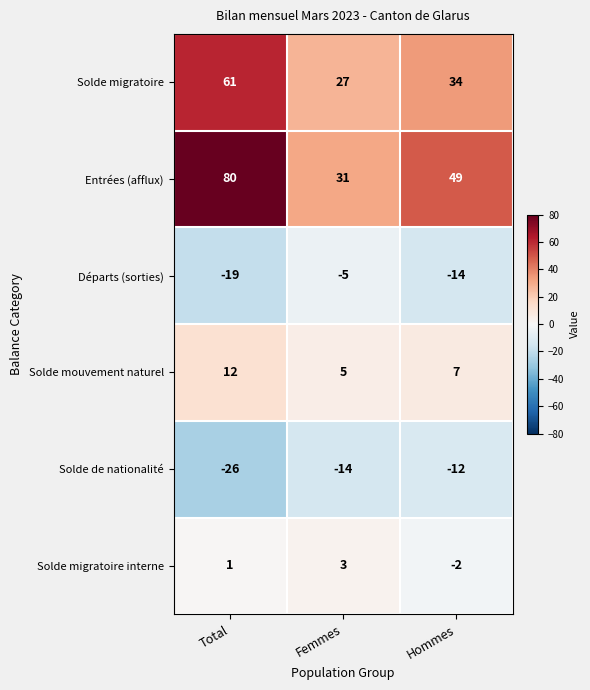

Reading right to left, list all the values displayed in this chart.

Solde migratoire: Hommes=34	Femmes=27	Total=61
Entrées (afflux): Hommes=49	Femmes=31	Total=80
Départs (sorties): Hommes=-14	Femmes=-5	Total=-19
Solde mouvement naturel: Hommes=7	Femmes=5	Total=12
Solde de nationalité: Hommes=-12	Femmes=-14	Total=-26
Solde migratoire interne: Hommes=-2	Femmes=3	Total=1